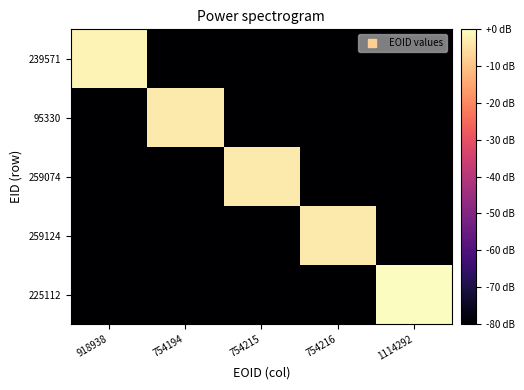

Reading left to right, extract all data points from this chart.

239571: 918938=-1.7	754194=-120.9	754215=-120.9	754216=-120.9	1114292=-120.9
95330: 918938=-120.9	754194=-3.4	754215=-120.9	754216=-120.9	1114292=-120.9
259074: 918938=-120.9	754194=-120.9	754215=-3.4	754216=-120.9	1114292=-120.9
259124: 918938=-120.9	754194=-120.9	754215=-120.9	754216=-3.4	1114292=-120.9
225112: 918938=-120.9	754194=-120.9	754215=-120.9	754216=-120.9	1114292=0.0